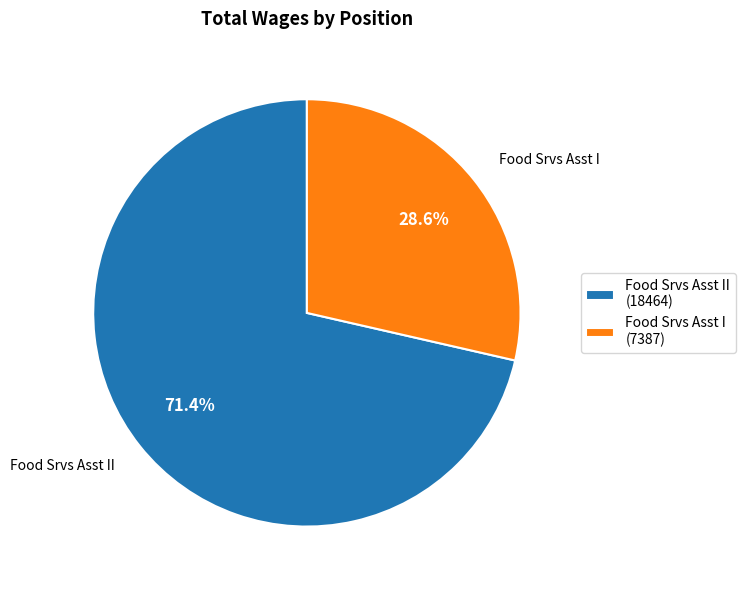

What is the largest slice in the pie chart?

Food Srvs Asst II (18464)